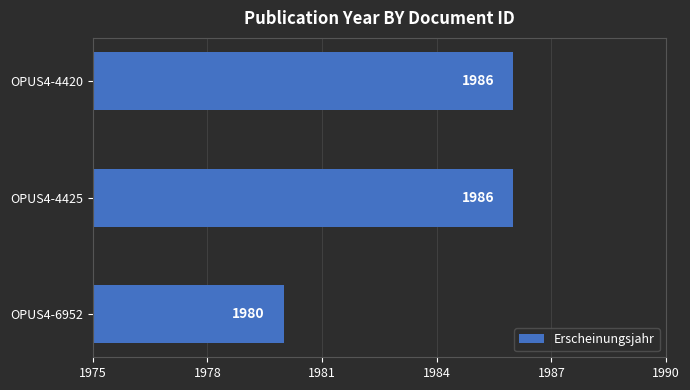

What is the difference between the second highest and minimum values?

6